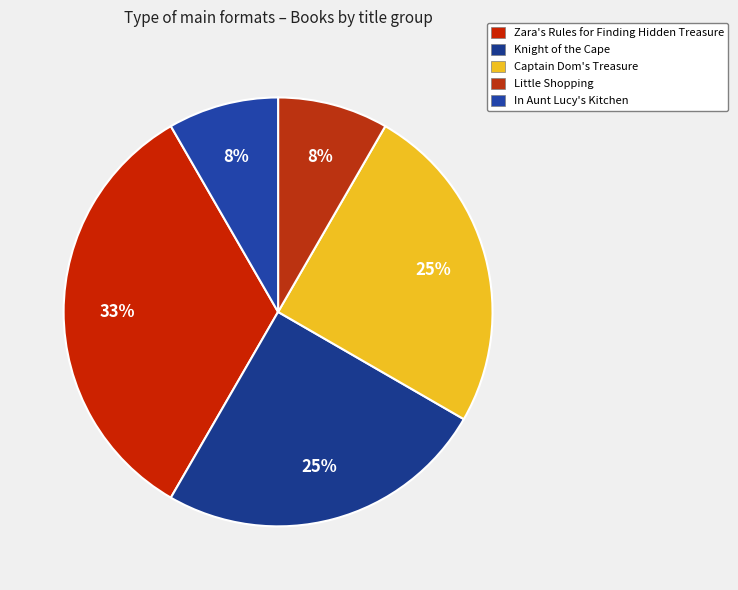

What is the change in value from Knight of the Cape to In Aunt Lucy's Kitchen?

-2